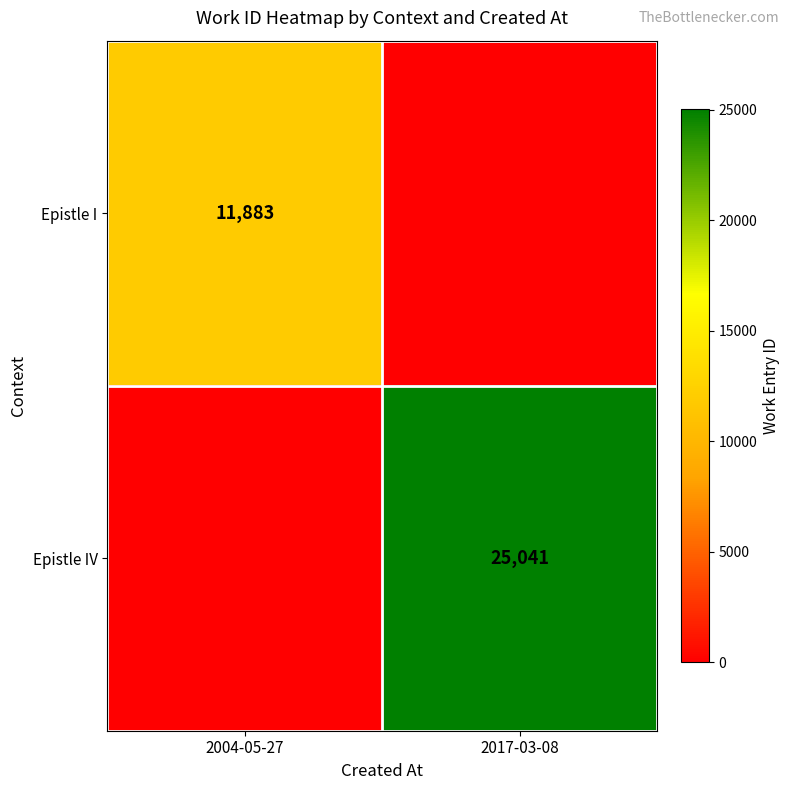

The Epistle I series shows 11883 at 2004-05-27. True or false?

True